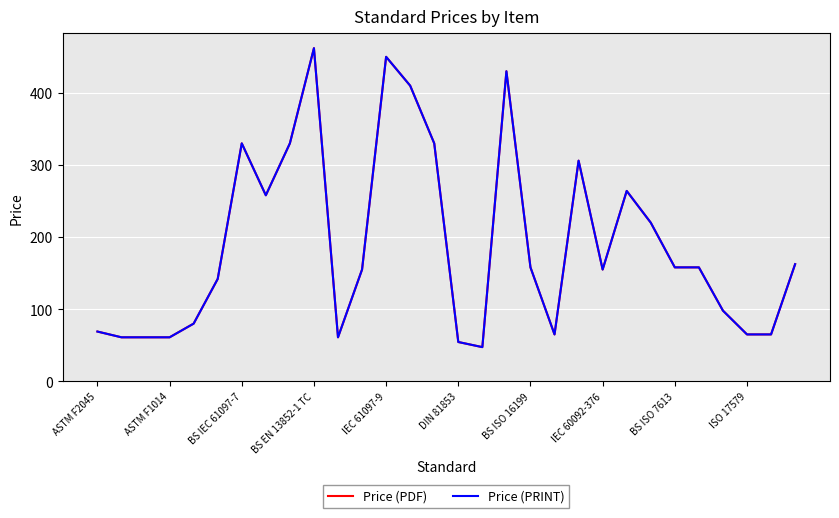

What is the value of the Price (PDF) point at the 6th from the left?

142.0